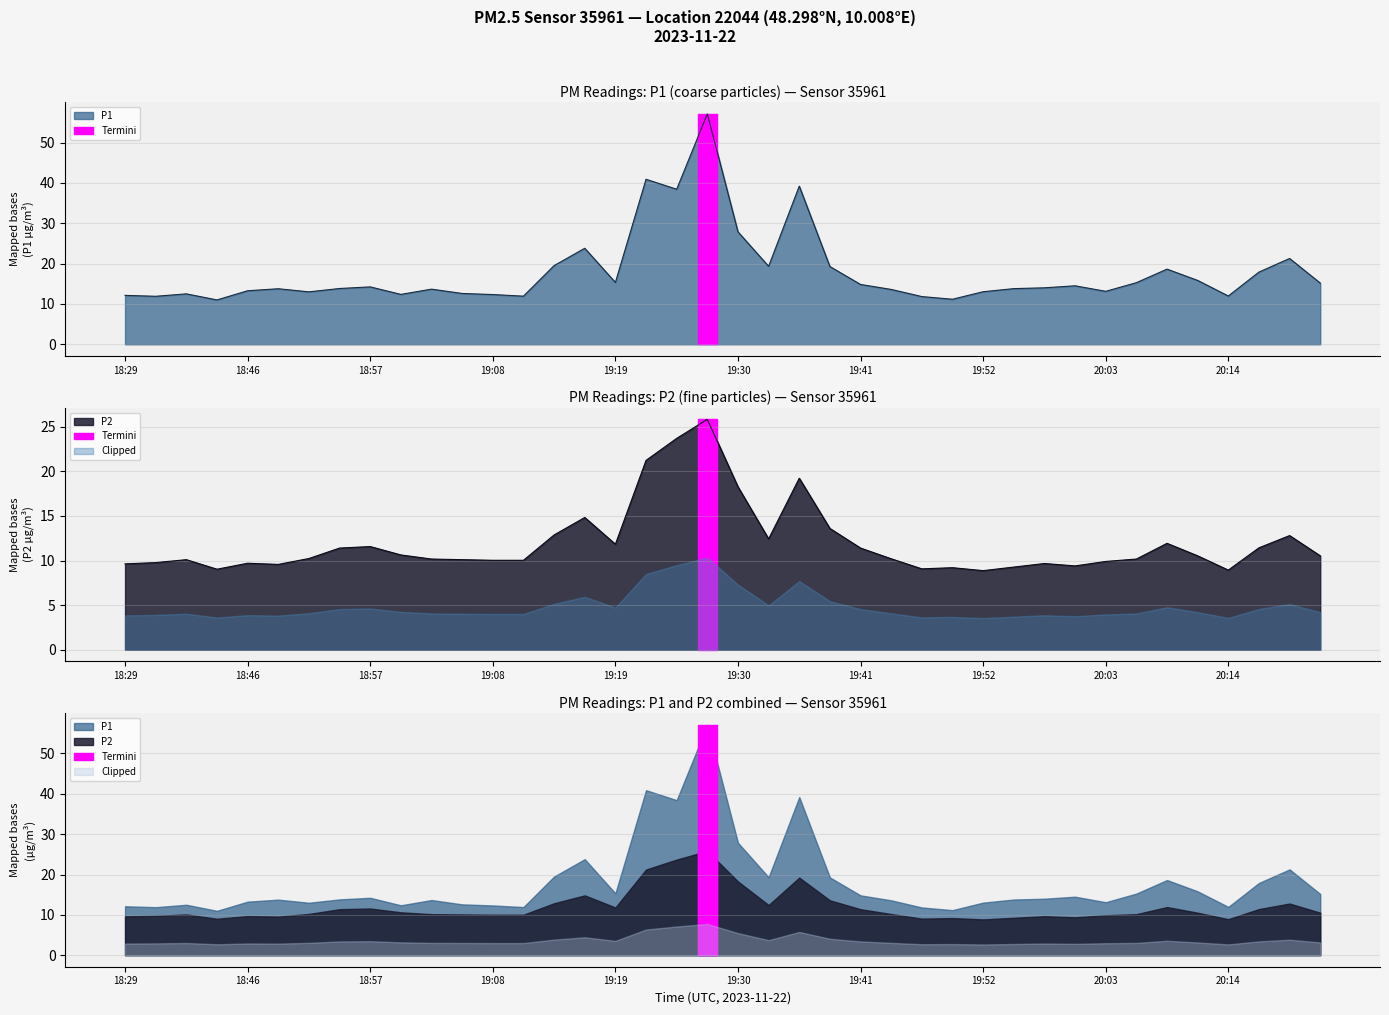

Is it true that P2 equals 11.4 at 19:41?

True